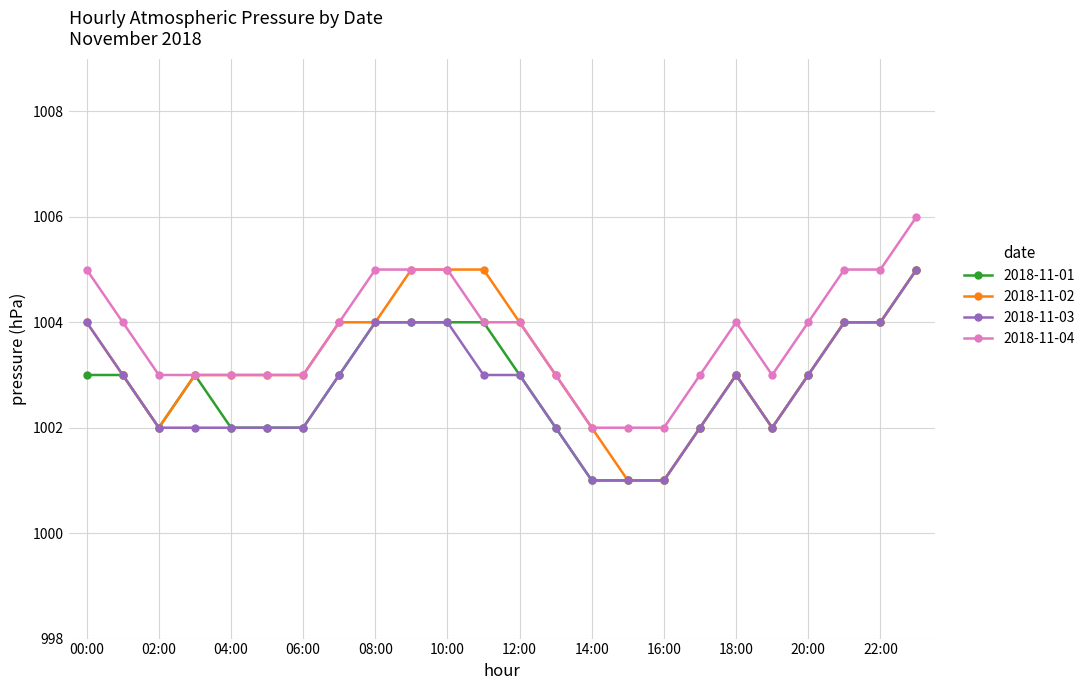

What is the value of the 2018-11-04 point at the 3rd from the left?

1003